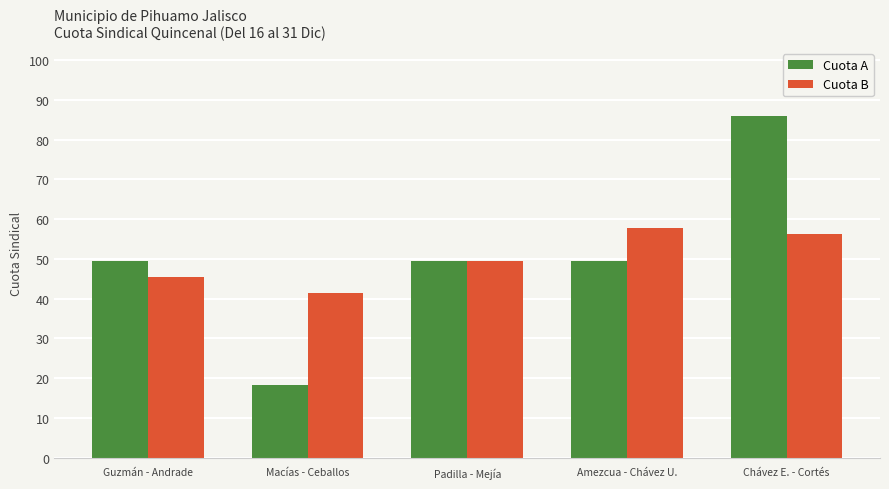

What value does the Cuota B series have at Macías - Ceballos?

41.4